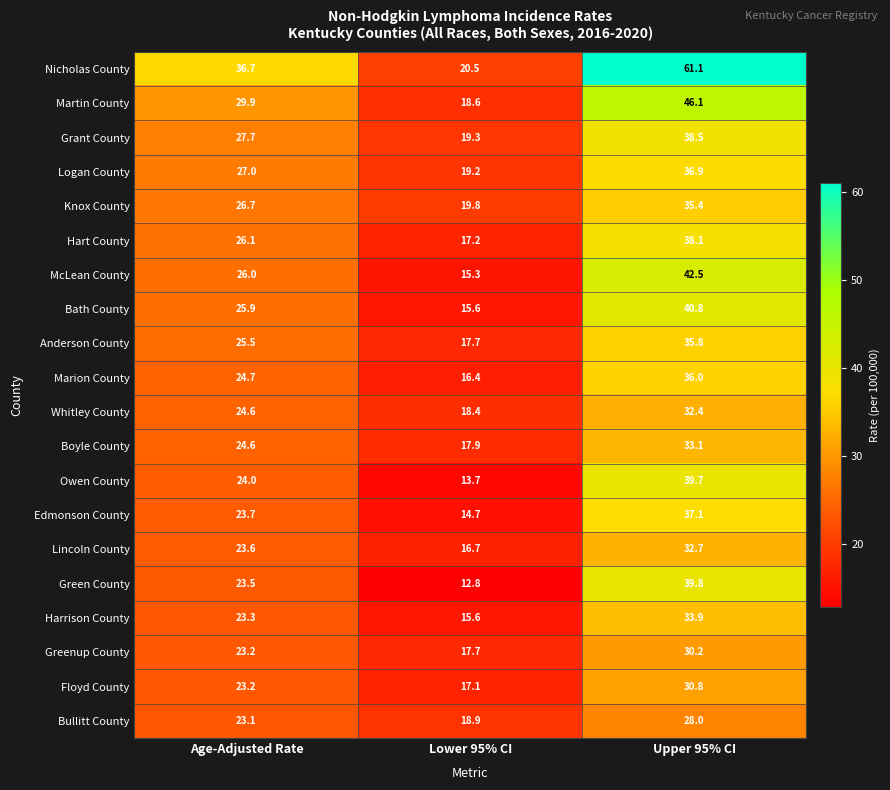

What is the total value across all series at Age-Adjusted Rate?

513.0